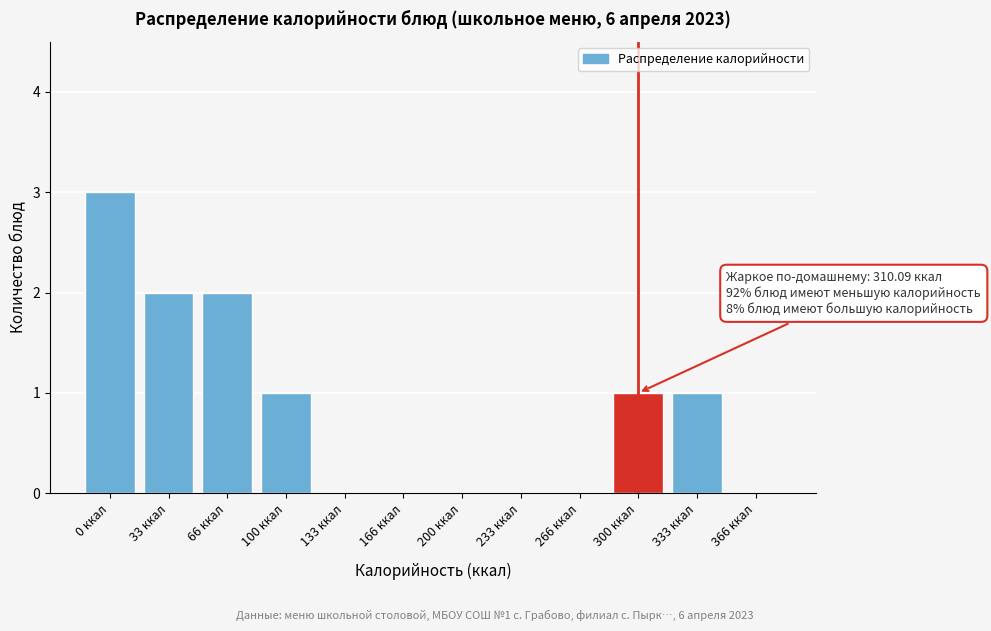

Reading left to right, extract all data points from this chart.

0 ккал=3	33 ккал=2	66 ккал=2	100 ккал=1	133 ккал=0	166 ккал=0	200 ккал=0	233 ккал=0	266 ккал=0	300 ккал=1	333 ккал=1	366 ккал=0